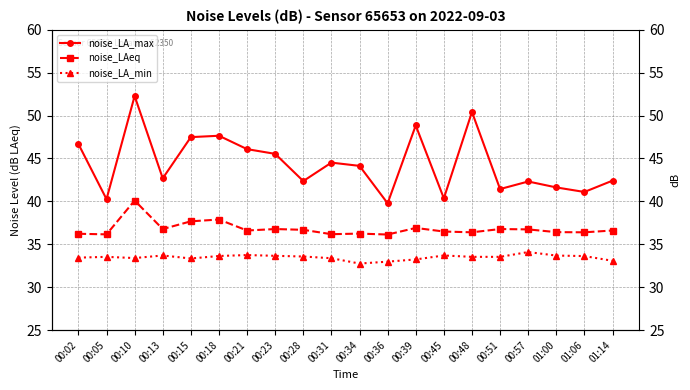

Does the chart display data point markers on the line(s)?

Yes